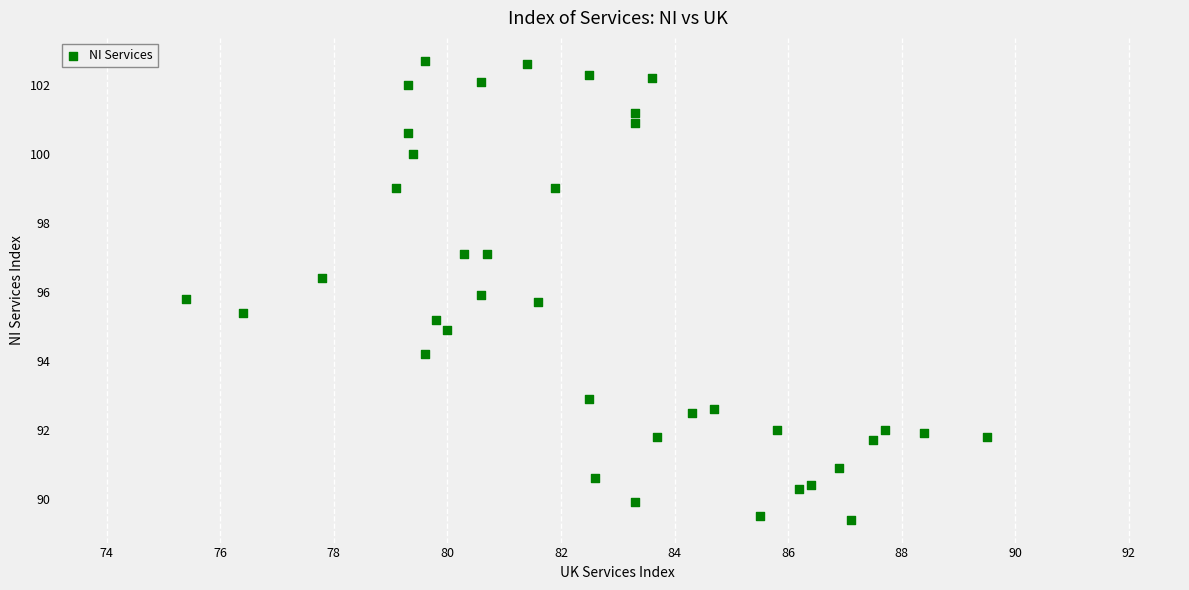

What is the range of Y values (max minus min)?

13.3